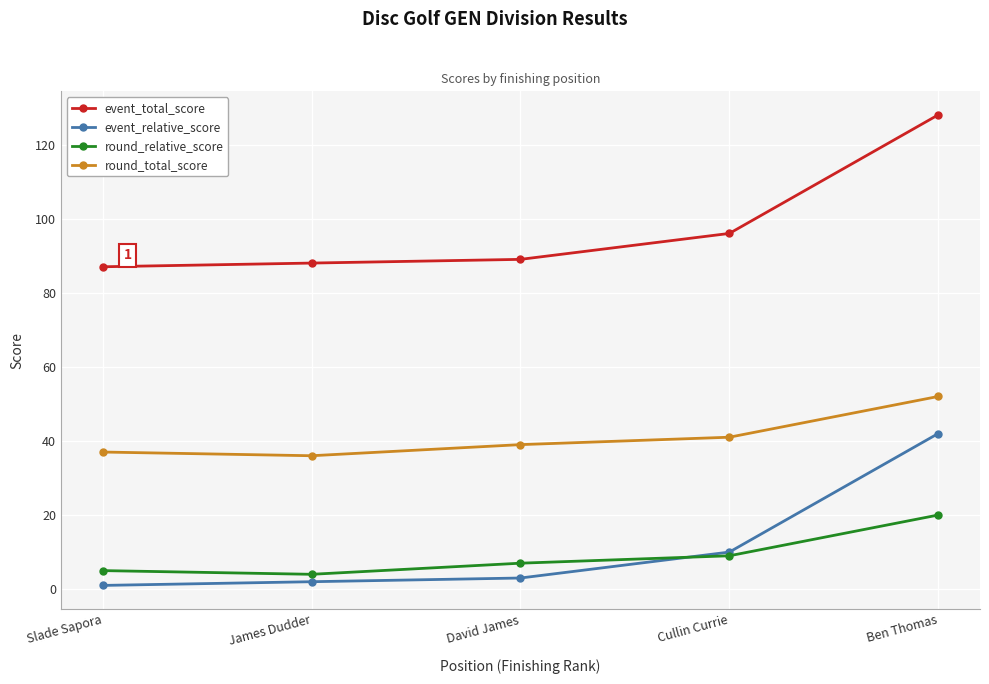

At James Dudder, list the series in order from largest to smallest.

event_total_score, round_total_score, round_relative_score, event_relative_score